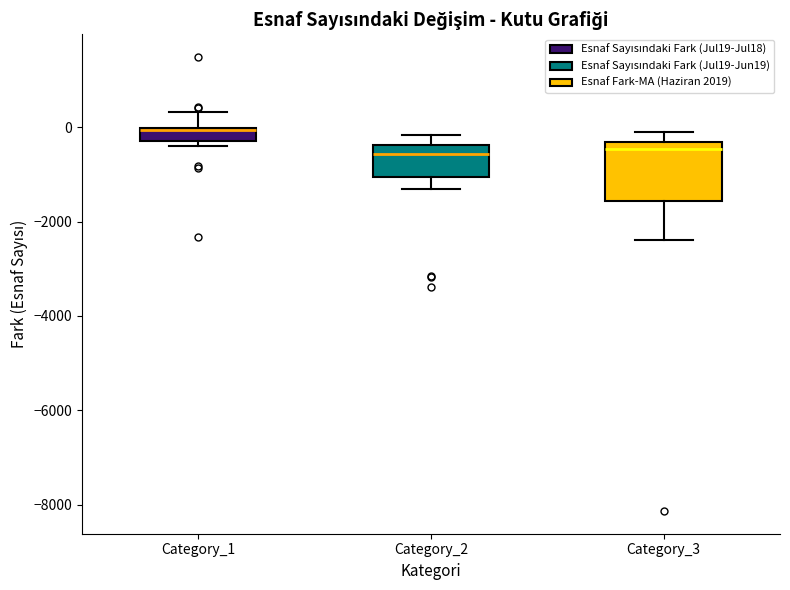

Comparing the boxes themselves (not the whiskers), which one is the tallest?

Category_3